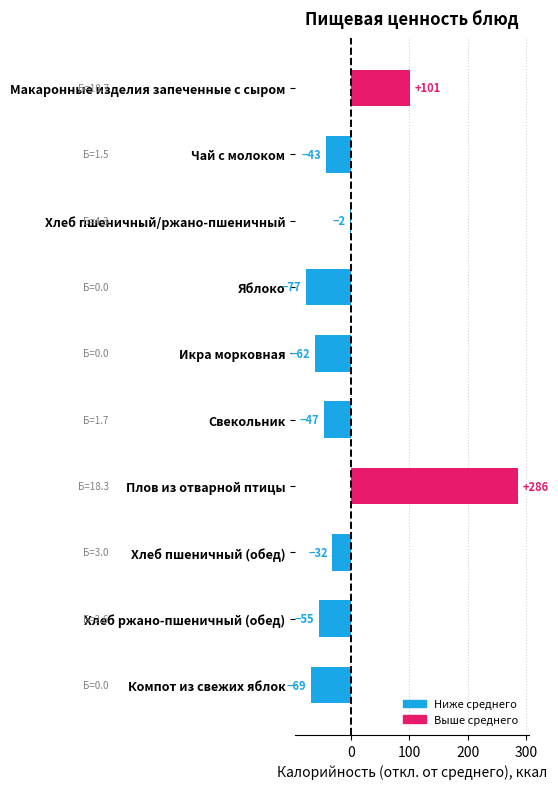

What is the label of the 9th bar from the top?

Хлеб ржано-пшеничный (обед)